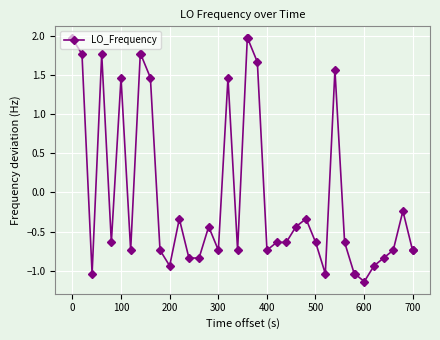

What is the difference between the second highest and second lowest values?

3.0